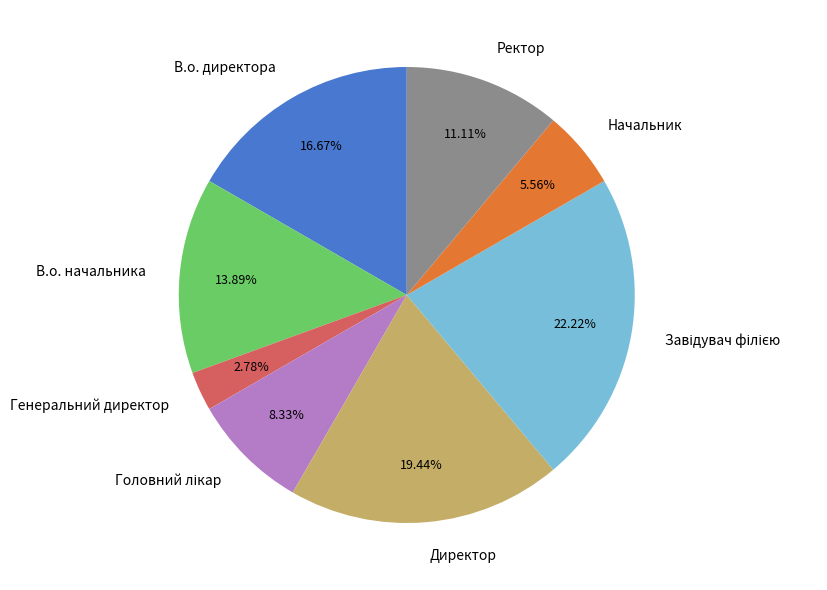

The В.о. начальника slice represents 14% of the pie. True or false?

True